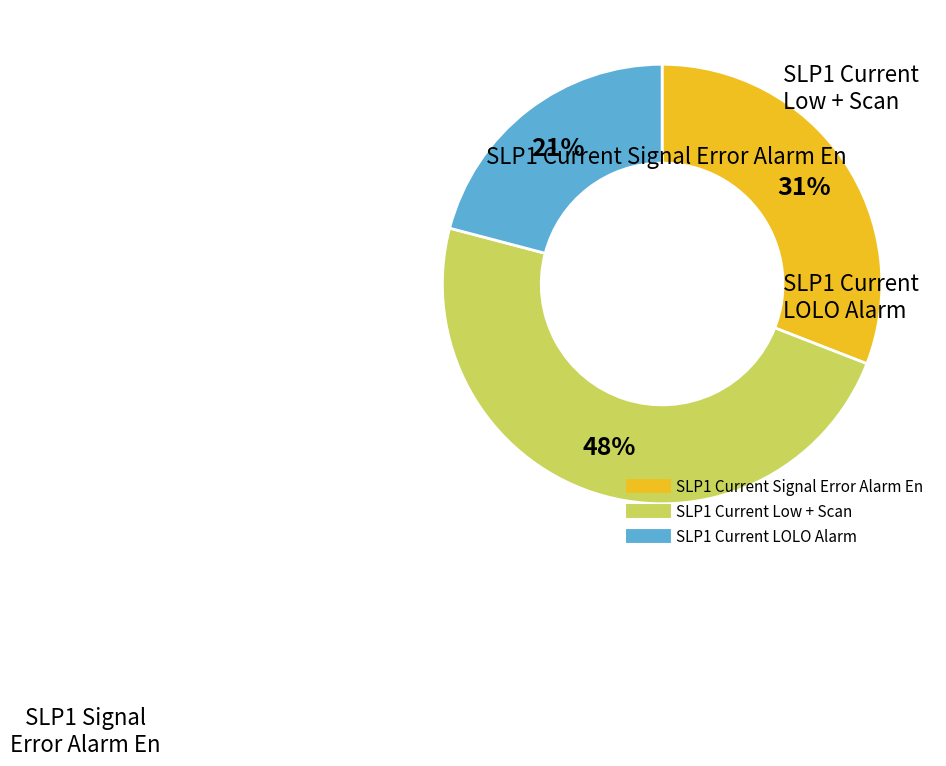

To the nearest percent, what is the average slice percentage?

33%